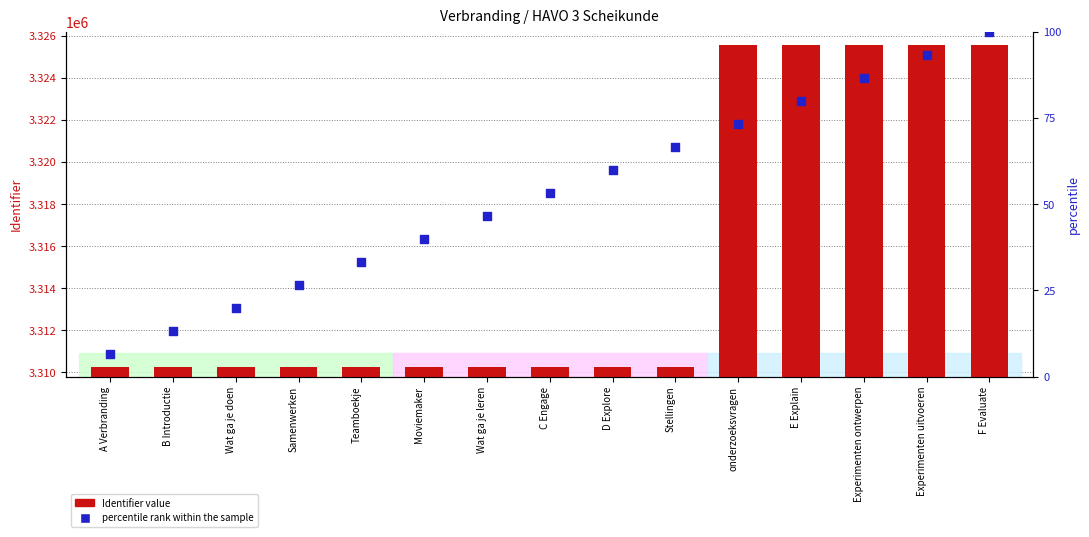

Which series contains the lowest Y value?

percentile rank within the sample